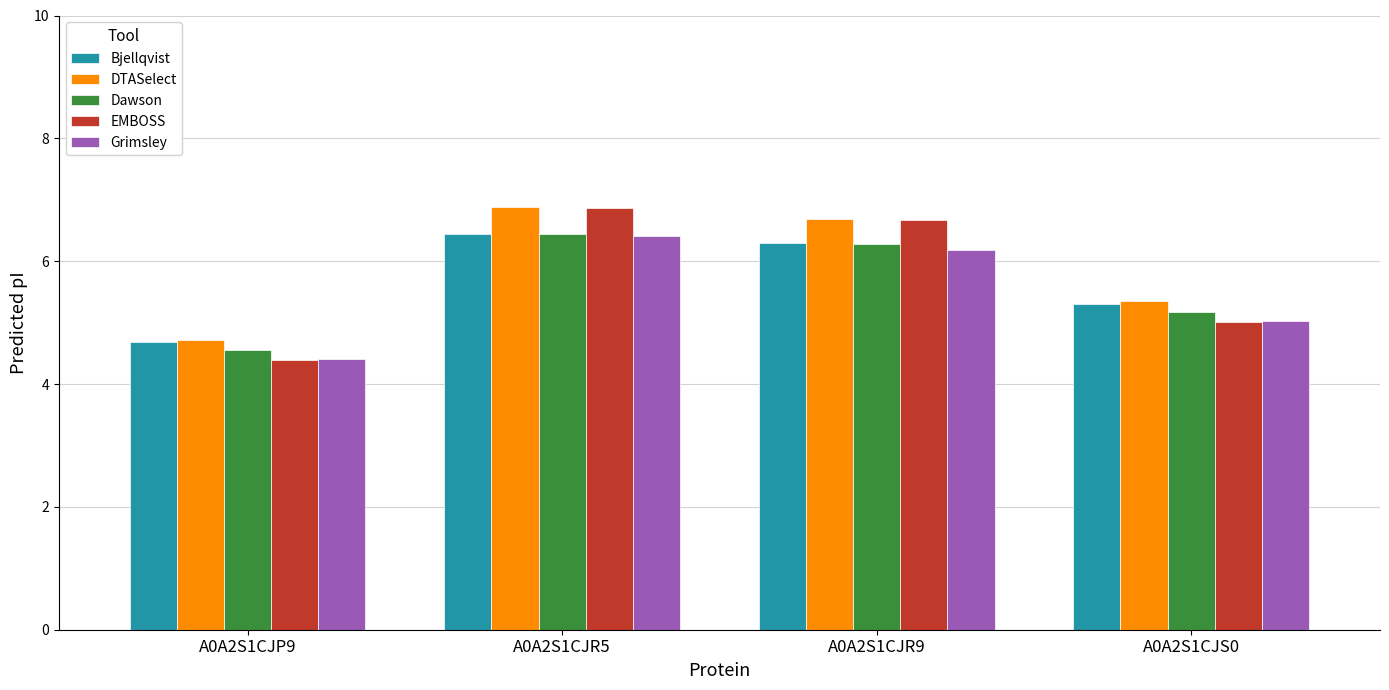

Which series changed the most between A0A2S1CJP9 and A0A2S1CJS0?

DTASelect